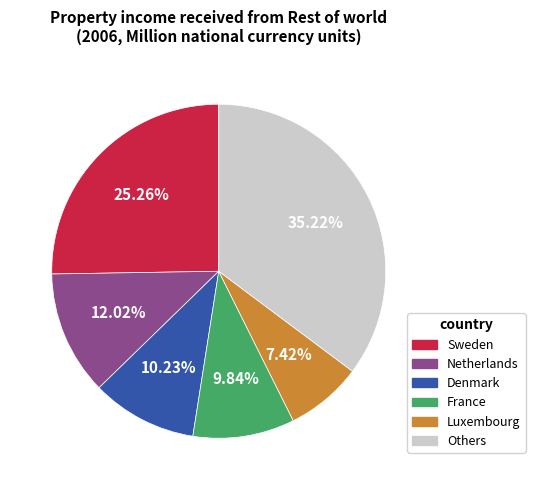

How many segments does this pie chart have?

6